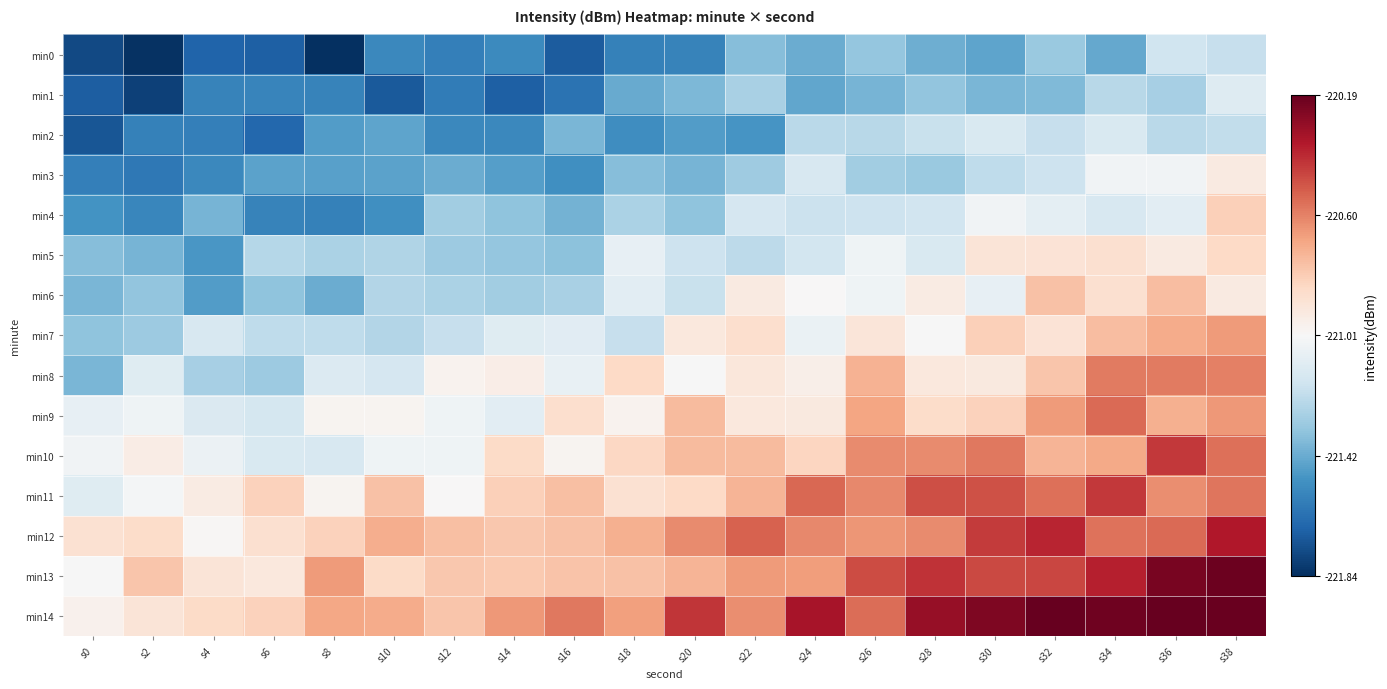

Which has a higher value, s32 or s22?

s32